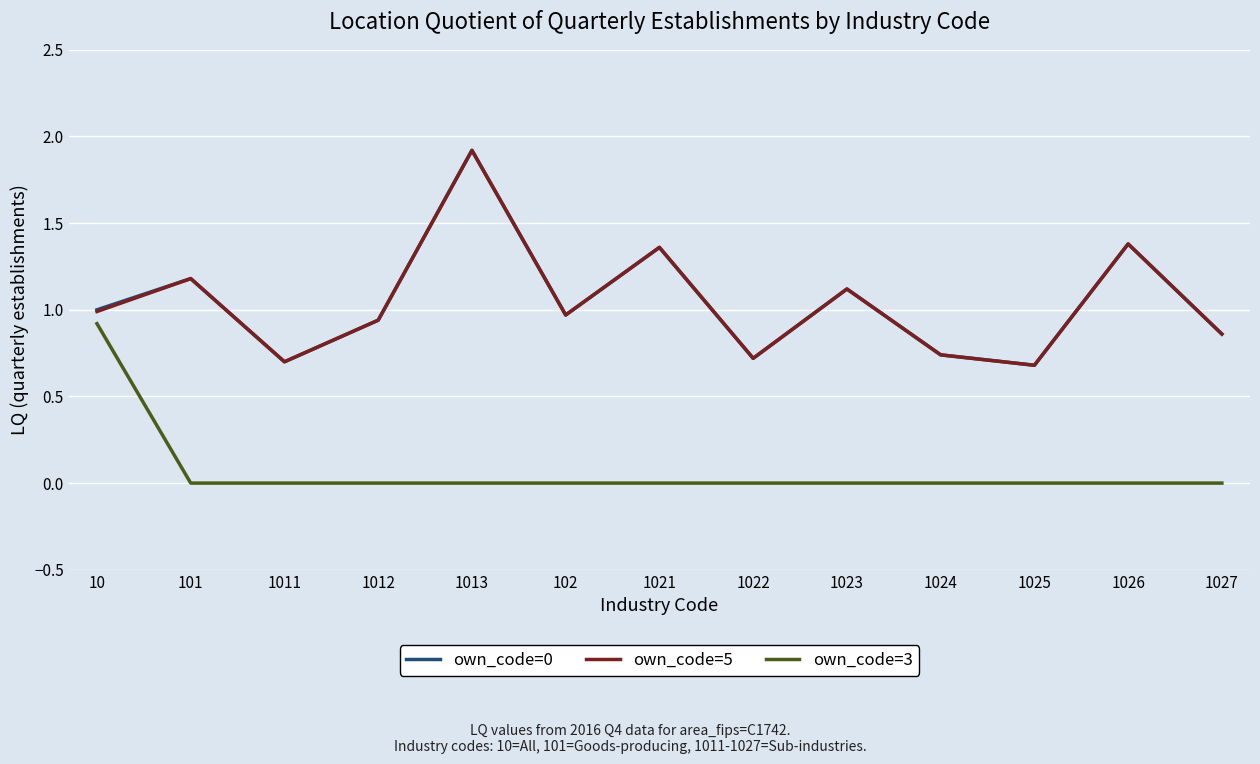

Is it true that own_code=5 equals 1.1 at 1023?

True